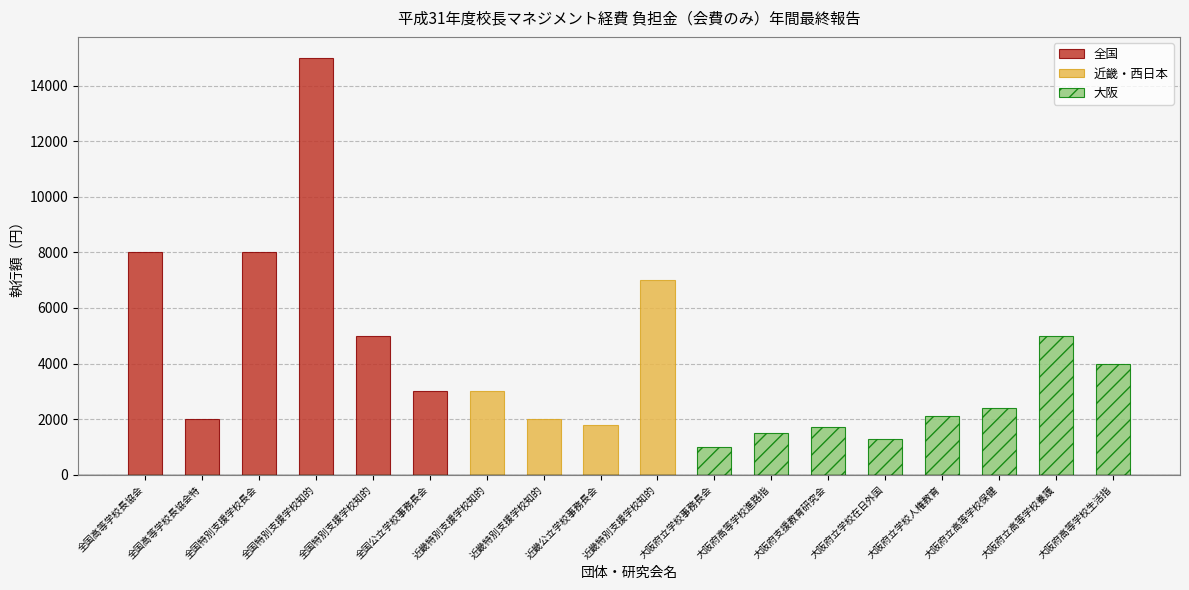

Which series has the largest range (max minus min)?

全国